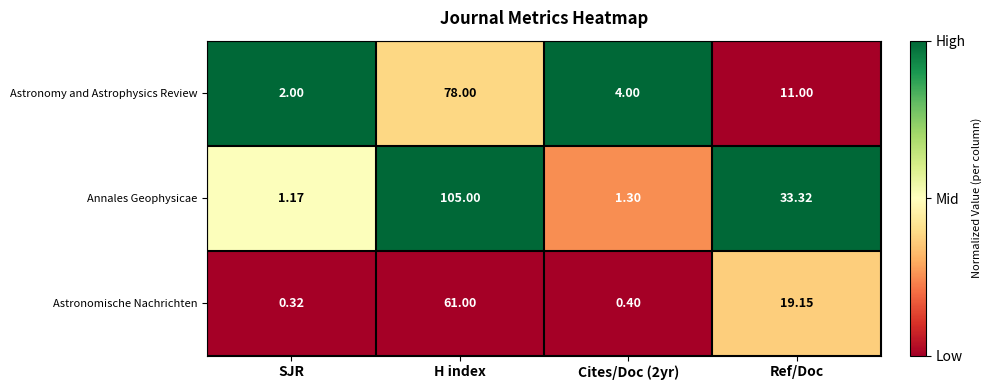

Rank the series at Ref/Doc from lowest to highest value.

Astronomy and Astrophysics Review, Astronomische Nachrichten, Annales Geophysicae